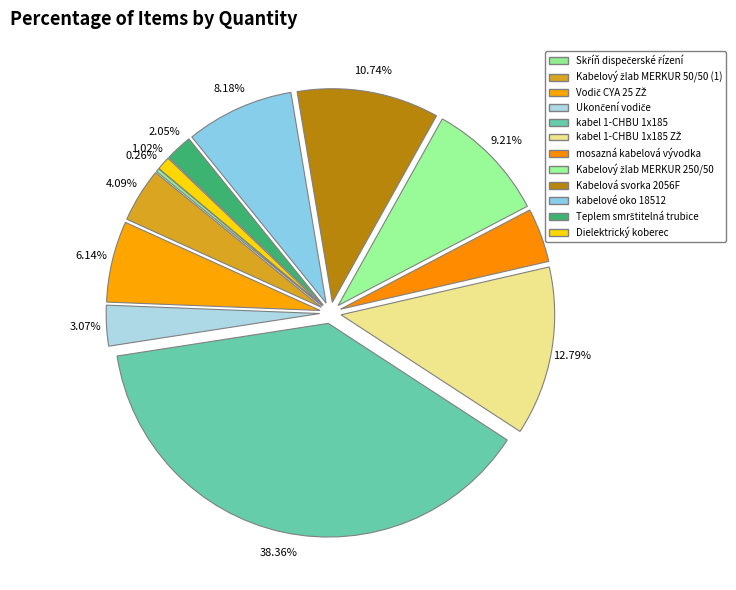

Is there a majority slice in this chart?

No